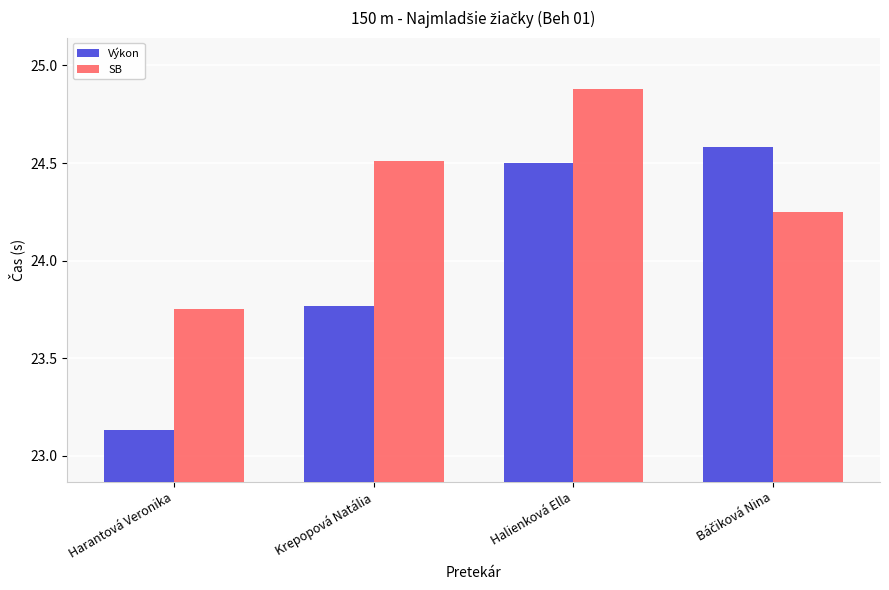

Which series has the largest range (max minus min)?

Výkon